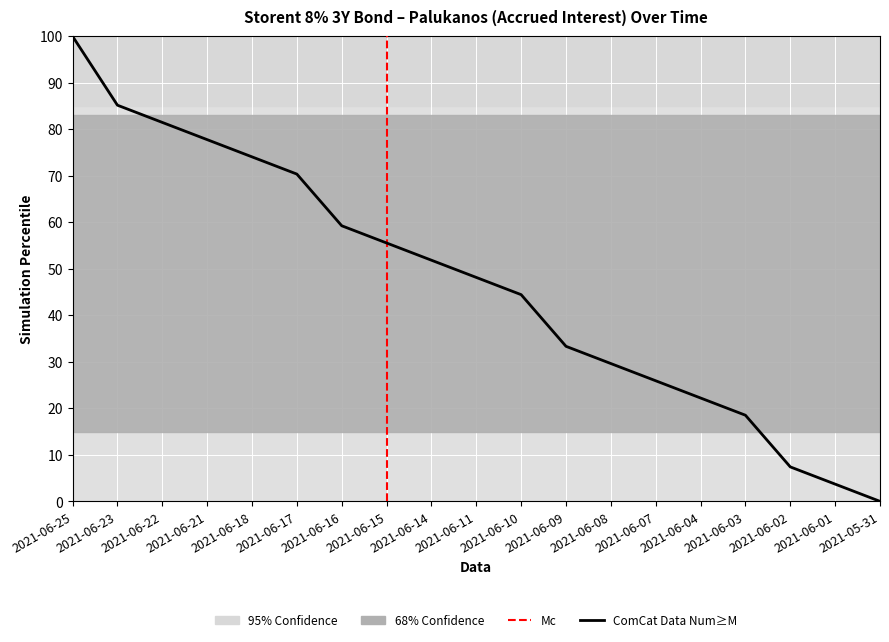

What position from the right is 2021-06-01?

2